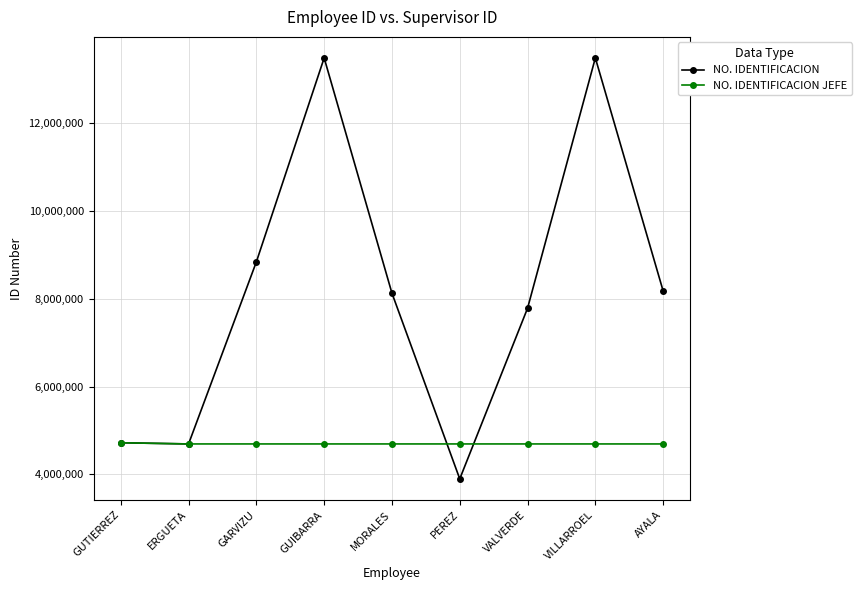

What is the minimum value shown in the chart?

3896818